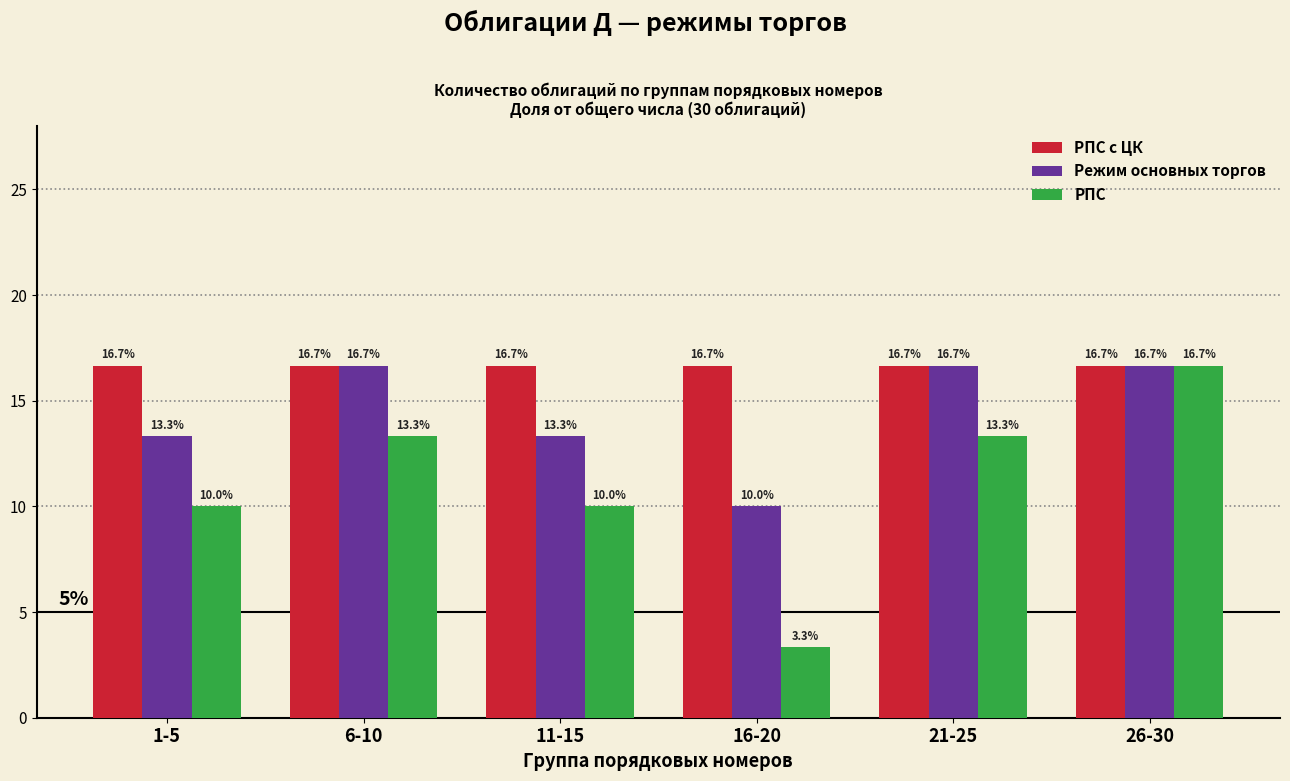

Reading left to right, extract all data points from this chart.

РПС с ЦК: 1-5=16.7	6-10=16.7	11-15=16.7	16-20=16.7	21-25=16.7	26-30=16.7
Режим основных торгов: 1-5=13.3	6-10=16.7	11-15=13.3	16-20=10.0	21-25=16.7	26-30=16.7
РПС: 1-5=10.0	6-10=13.3	11-15=10.0	16-20=3.3	21-25=13.3	26-30=16.7